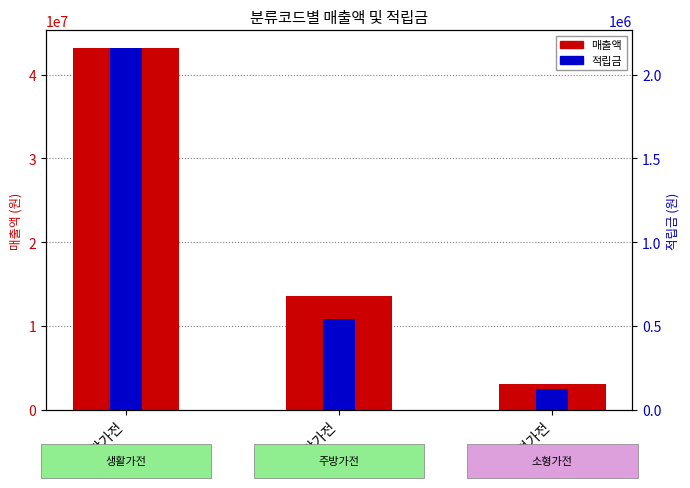

What is the difference between the maximum and minimum values in the 적립금 series?

2033898